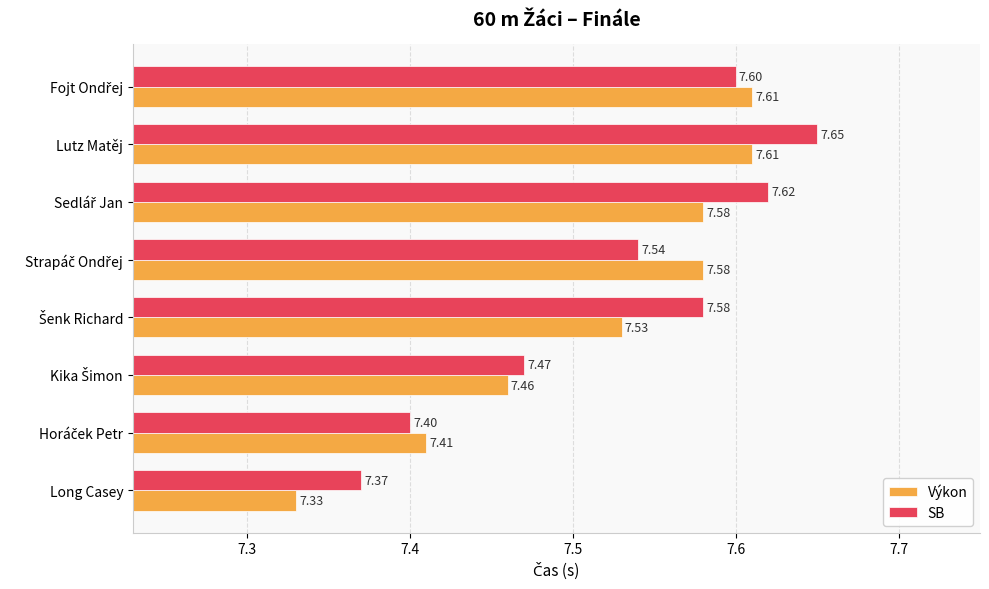

What is the difference between the maximum and minimum values in the Výkon series?

0.3